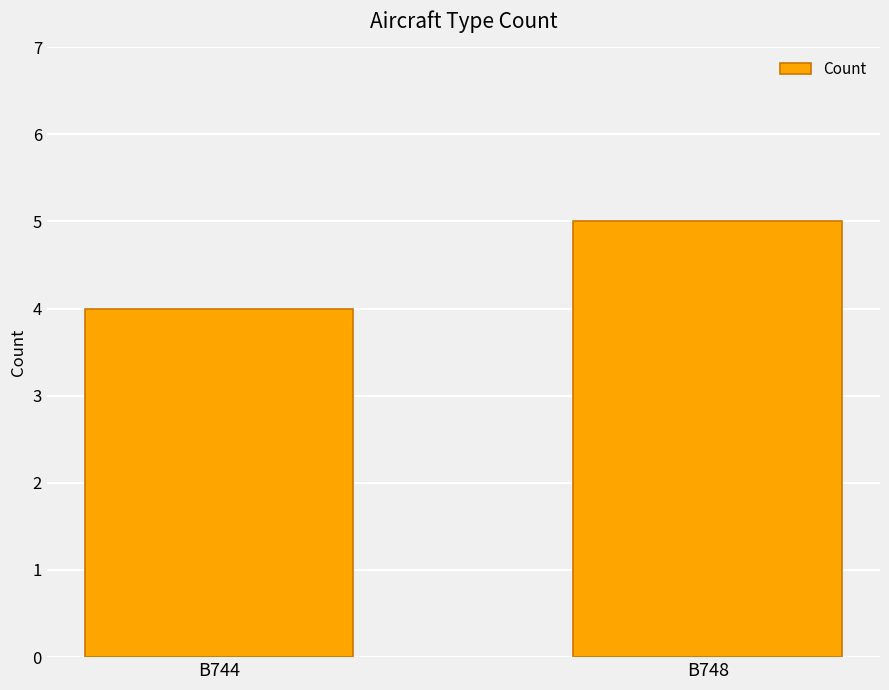

Are the bars grouped side by side (vs. stacked)?

No